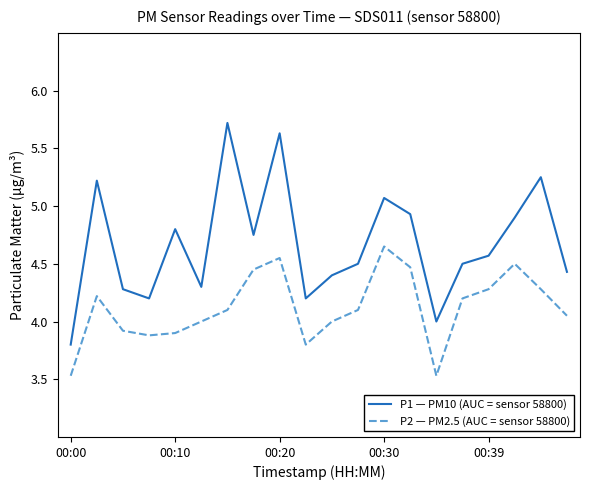

Which series has the largest total across all categories?

P1 — PM10 (AUC = sensor 58800)